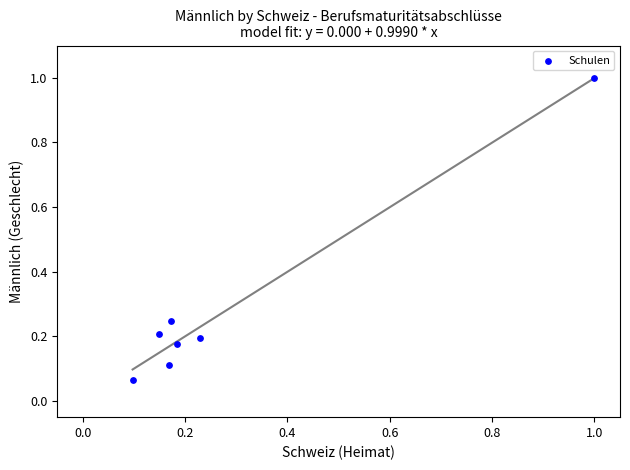

What is the average X value?

0.3